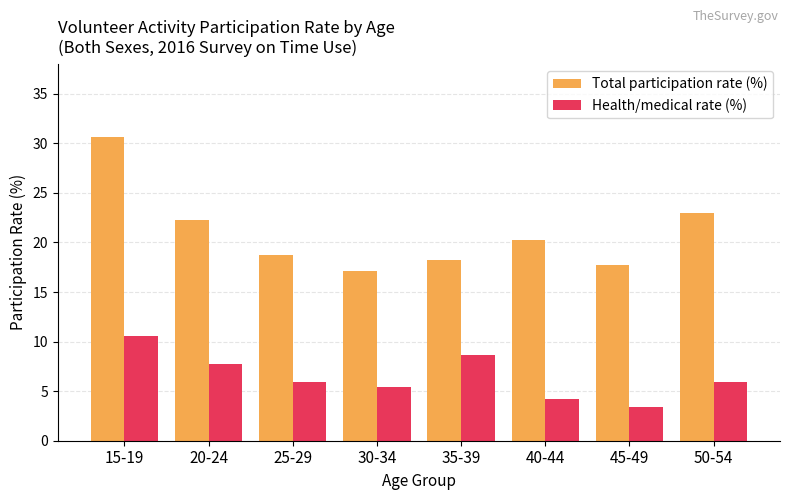

What is the sum of the Health/medical rate (%) values at 25-29 and 30-34?

11.3